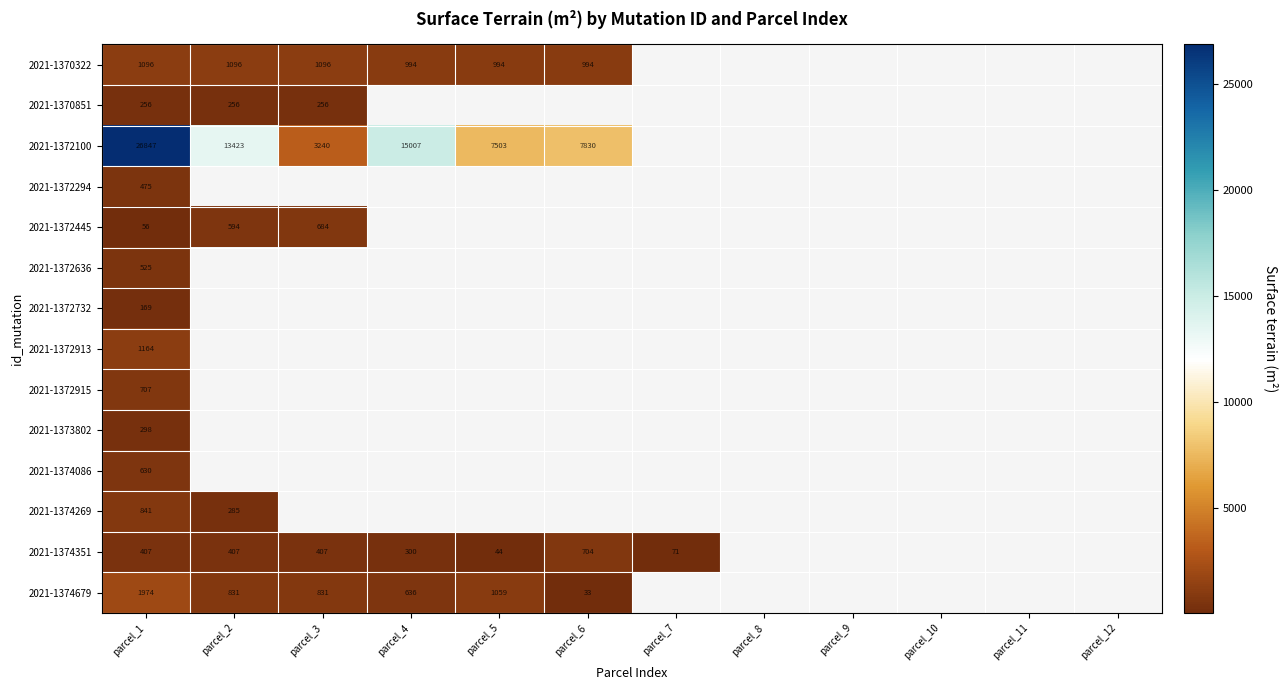

How many data points does each series have?

12